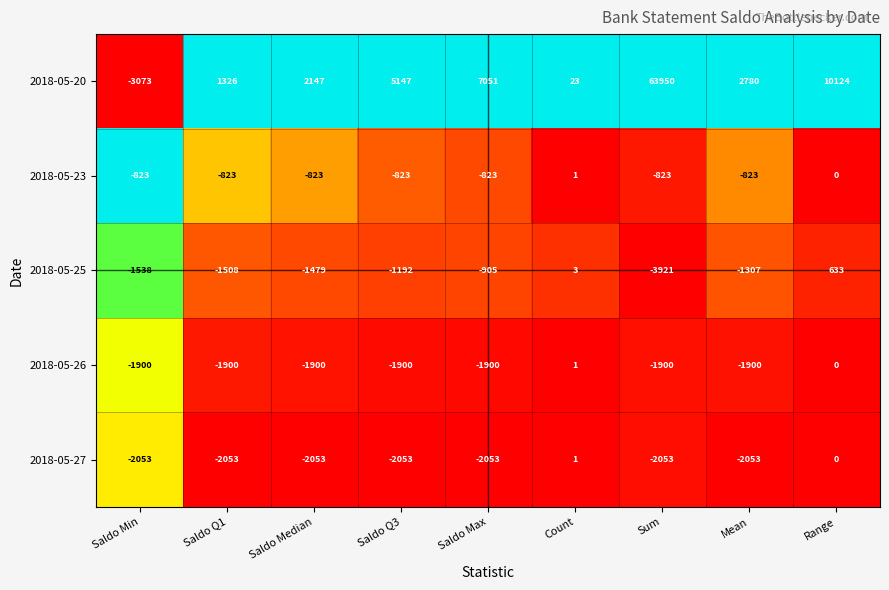

At which label does 2018-05-25 first exceed -1307?

Saldo Q3